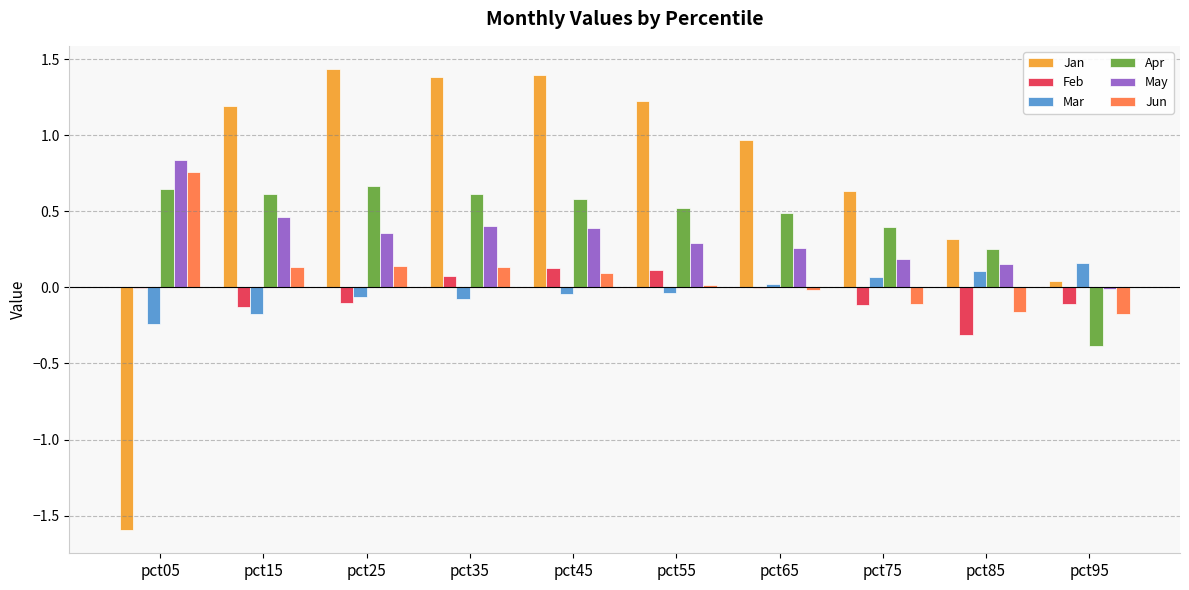

What are all the series names shown in the legend?

Jan, Feb, Mar, Apr, May, Jun